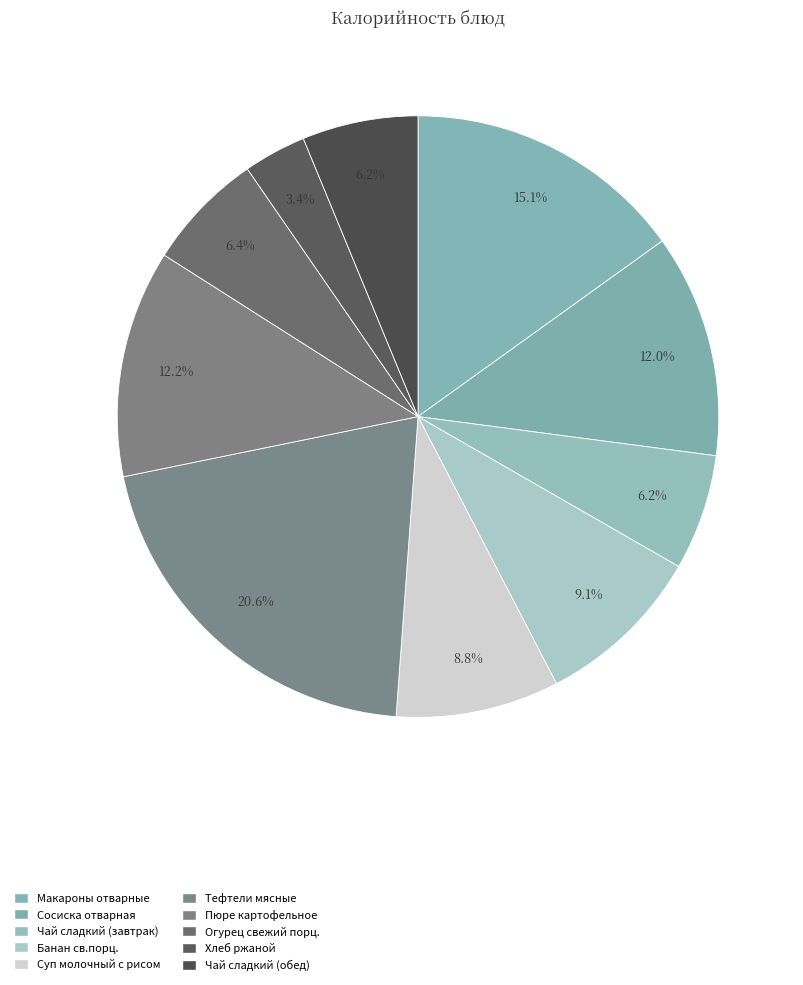

Which category has the smallest portion of the pie?

Хлеб ржаной